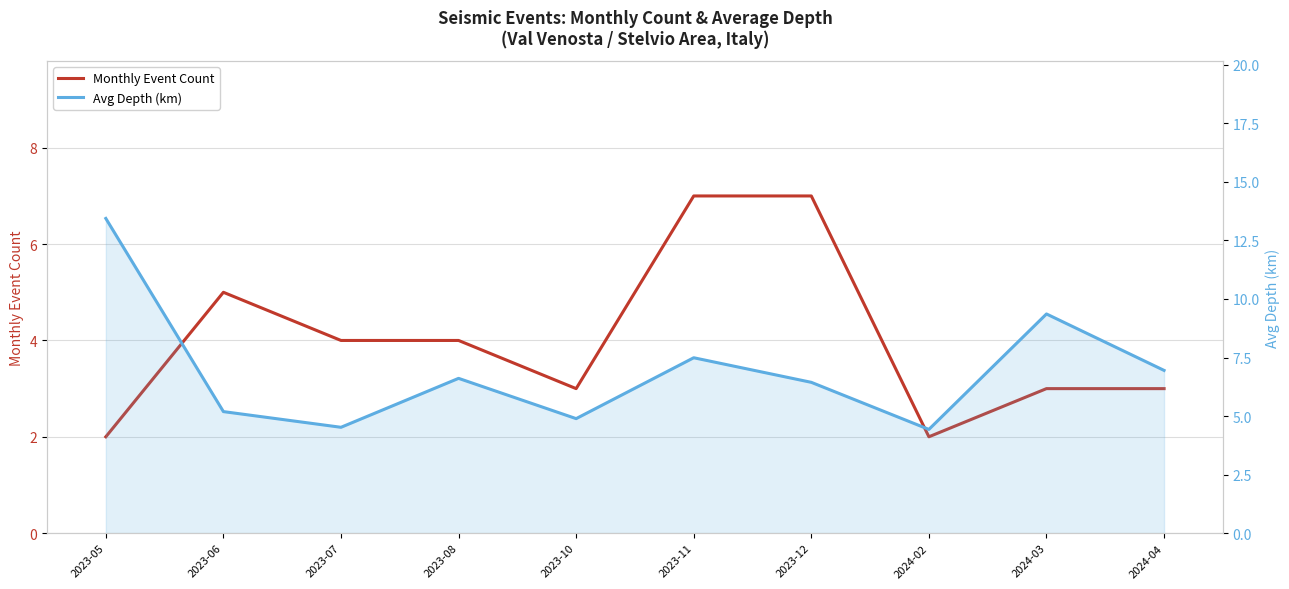

At which label does Monthly Event Count reach its minimum?

2023-05